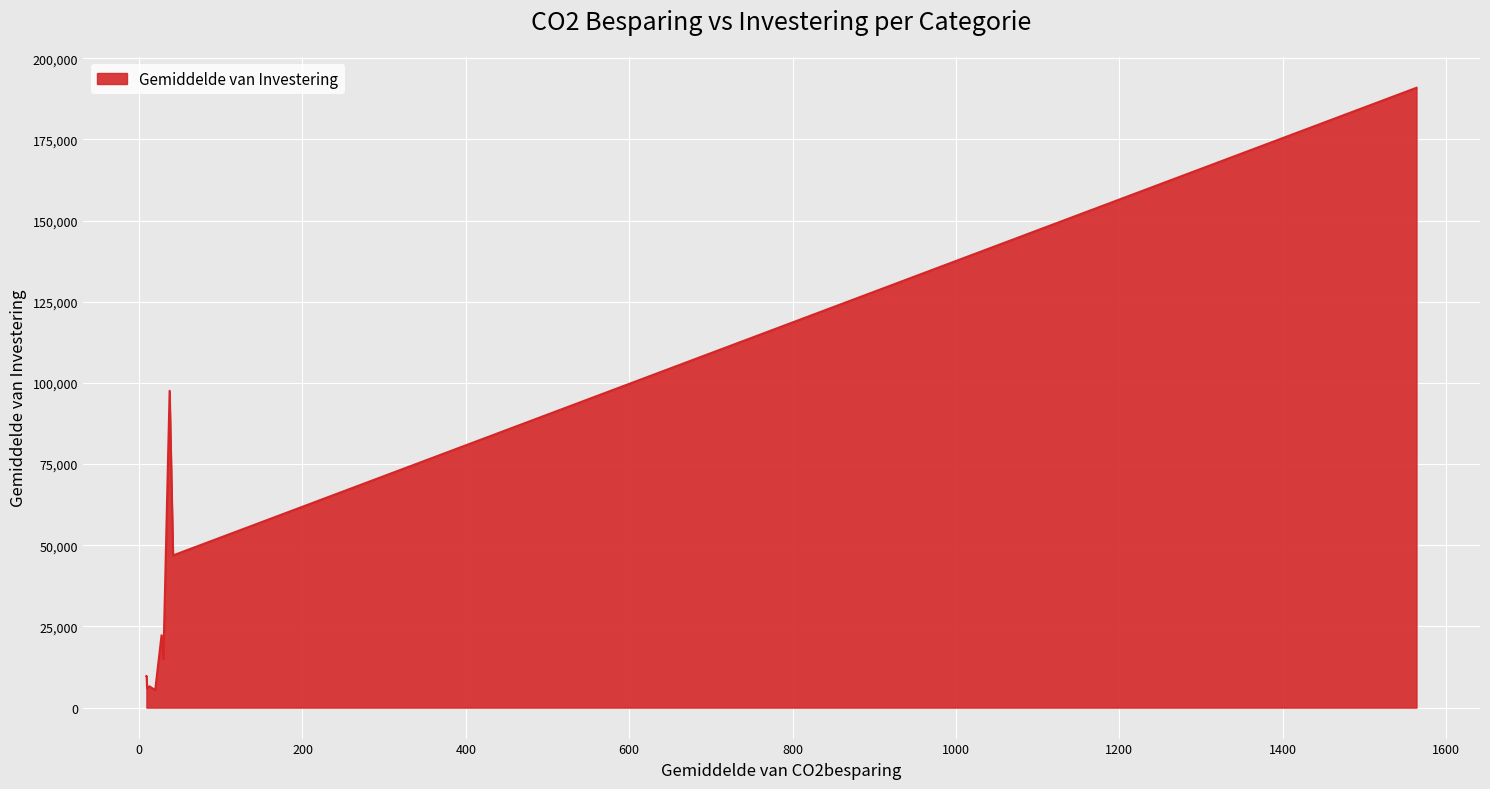

What is the greatest value displayed?

190900.0